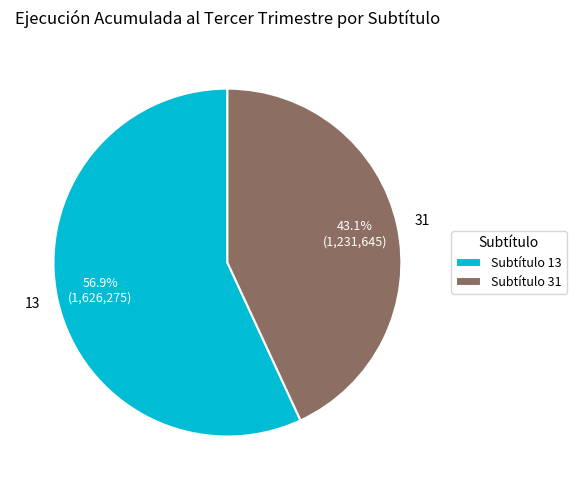

How many slices are in this pie chart?

2